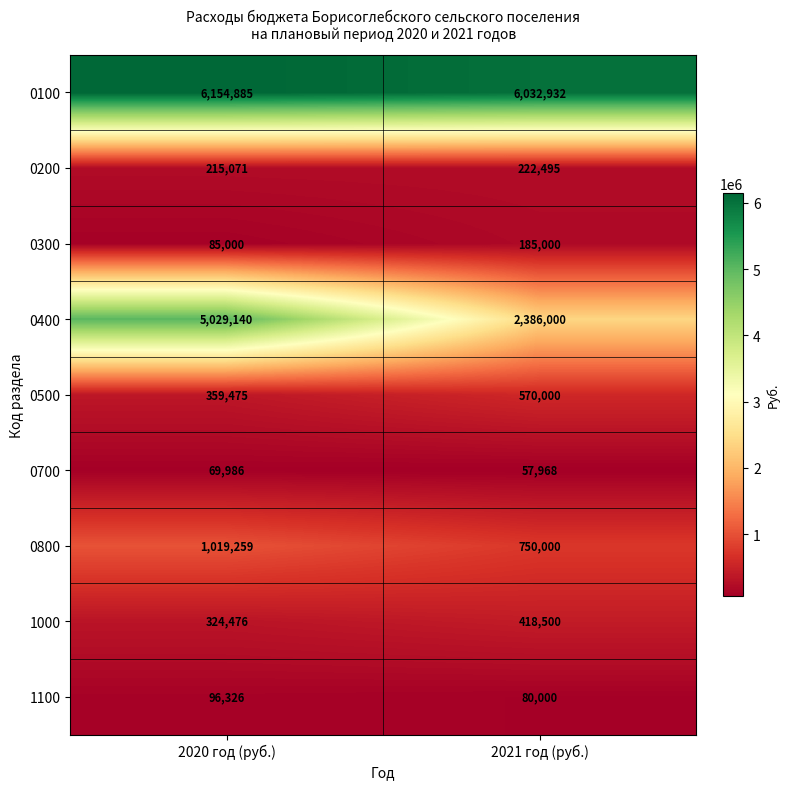

The 0300 series shows 283359 at 2021 год (руб.). True or false?

False